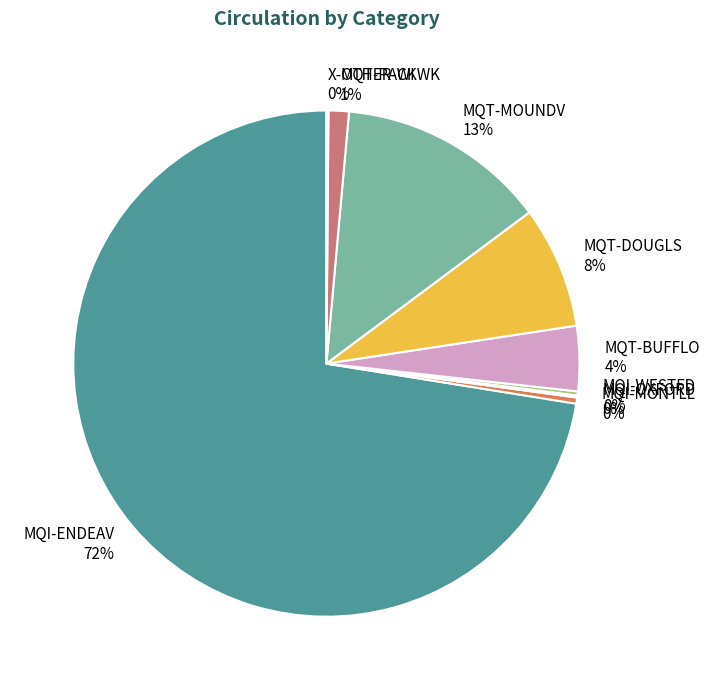

Which has a higher value, MQI-ENDEAV or MQI-MONTLL?

MQI-ENDEAV